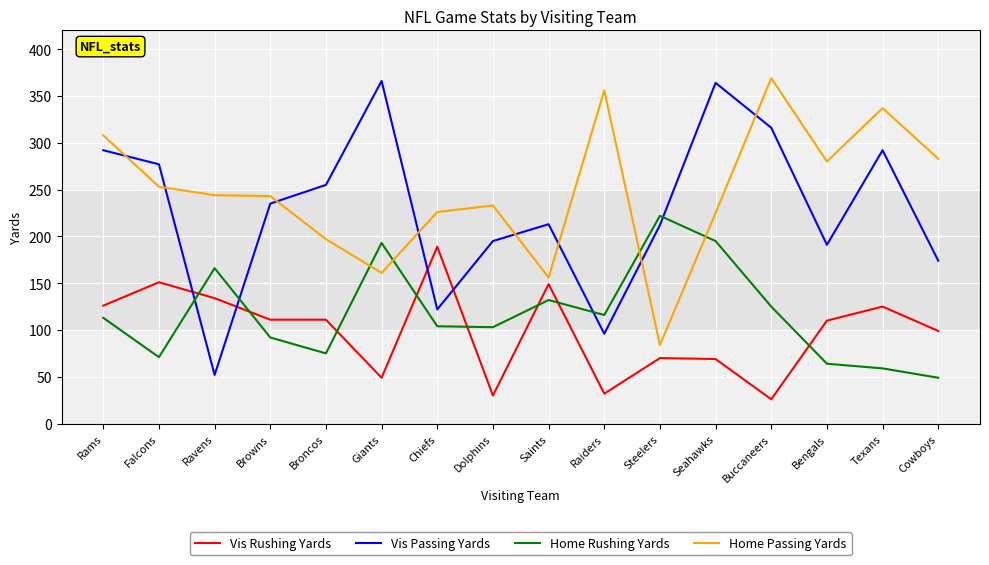

In Vis Passing Yards, how many points are higher than both neighbors (excluding endpoints)?

4